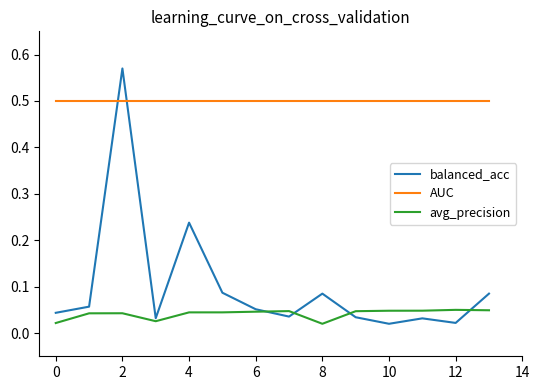

Which series has the largest total across all categories?

AUC